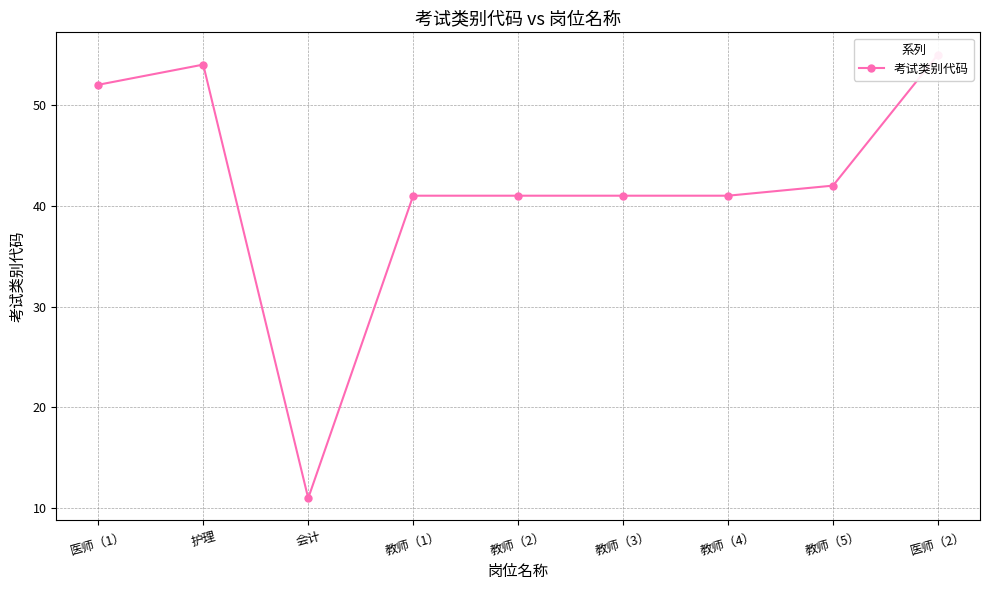

What position from the right is 护理?

8